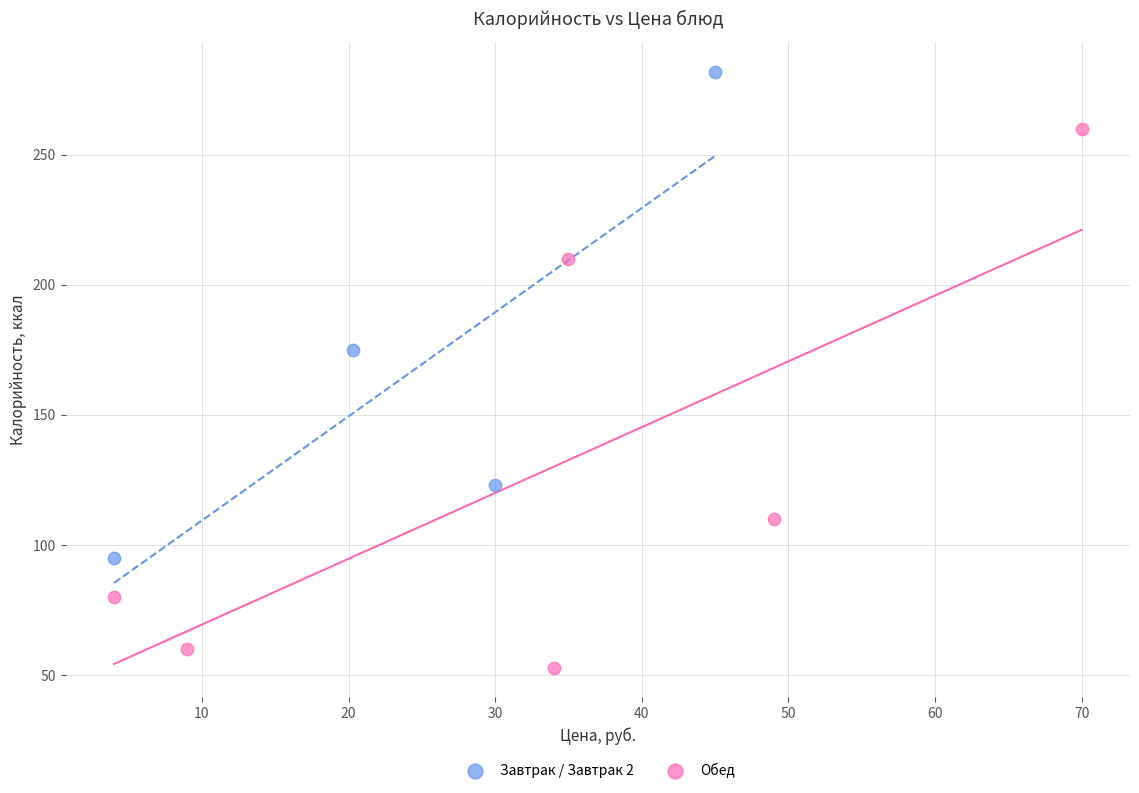

Which series has the largest Y range (max minus min)?

Обед